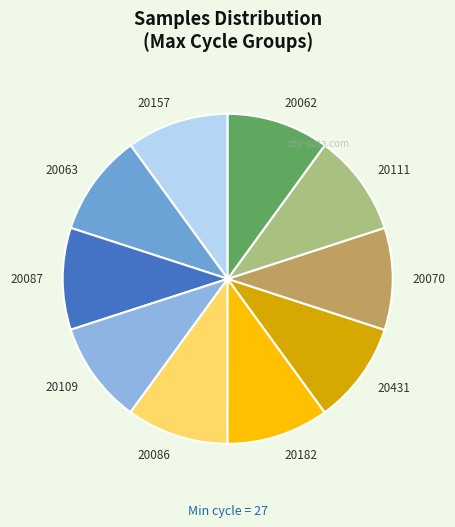

True or false: 20062 accounts for 19% of the total.

False